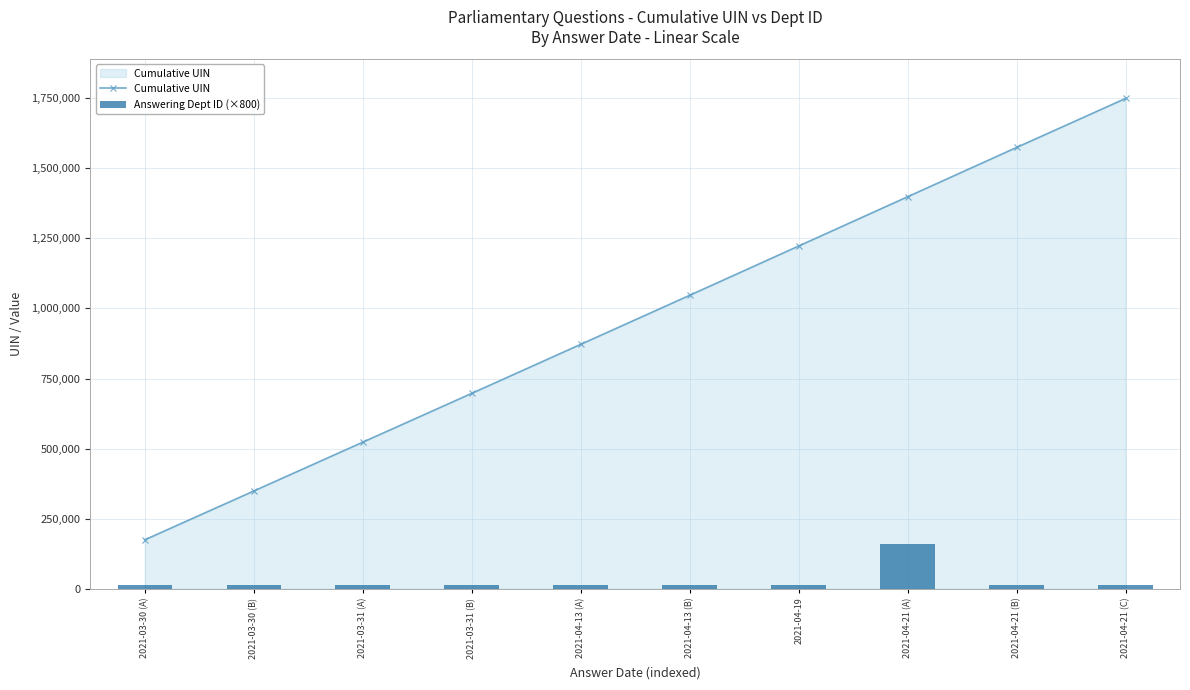

The value of Answering Dept ID (×800) at 2021-04-13 (A) is 23281. True or false?

False